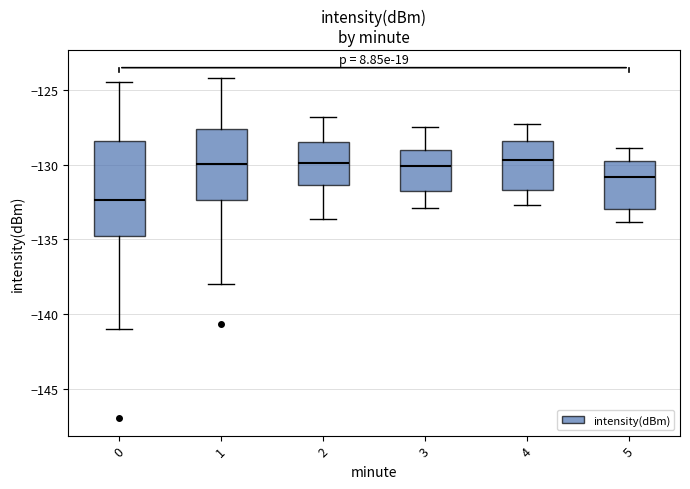

Reading left to right, transcribe this box plot: for each box, give where its median line is, the range the box spans, and where its two whiskers end, as read against the y-axis. The values are not printed on the chart, so give them approximately, as read against the axis.

0: median -132.5, box -135.0 to -128.5, whiskers -141.0 to -124.5
1: median -130.0, box -132.5 to -127.5, whiskers -138.0 to -124.0
2: median -130.0, box -131.5 to -128.5, whiskers -133.5 to -127.0
3: median -130.0, box -132.0 to -129.0, whiskers -133.0 to -127.5
4: median -129.5, box -131.5 to -128.5, whiskers -132.5 to -127.5
5: median -131.0, box -133.0 to -129.5, whiskers -134.0 to -129.0